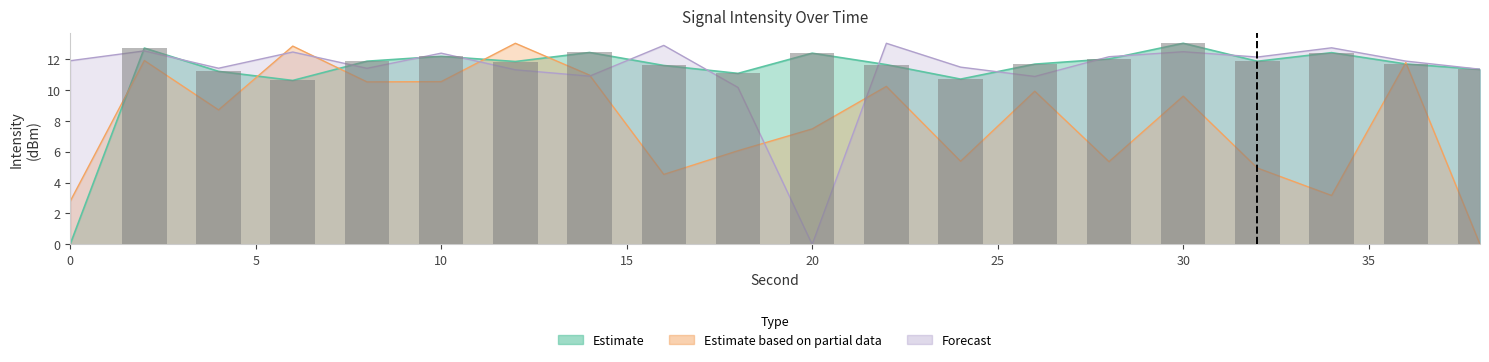

At which category is the sum across all series the highest?

2